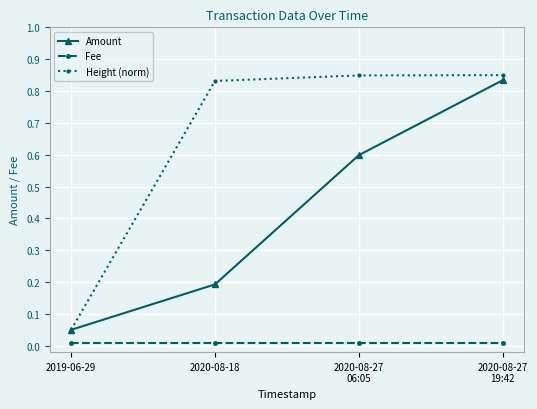

What is the sum of all Height (norm) values?

2.6